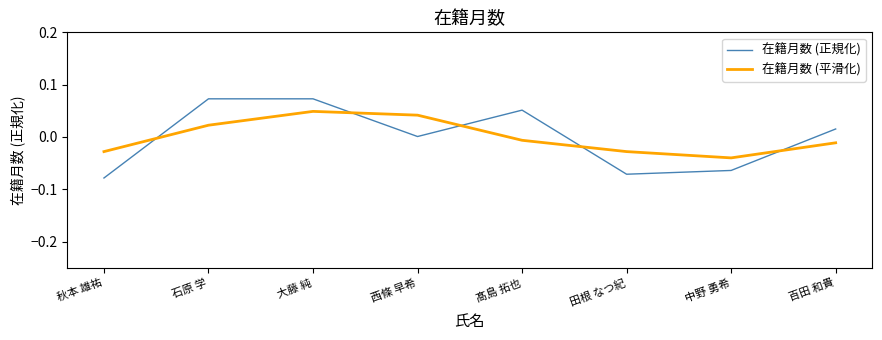

What are all the series names shown in the legend?

在籍月数 (正規化), 在籍月数 (平滑化)